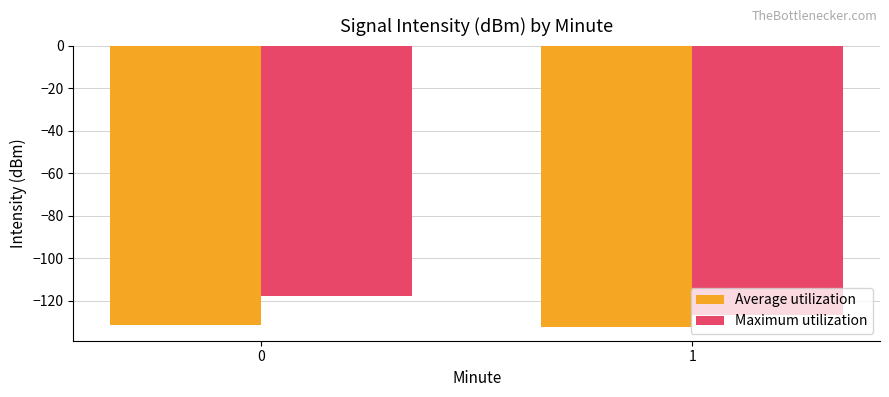

The value of Maximum utilization at 0 is -117.8. True or false?

True